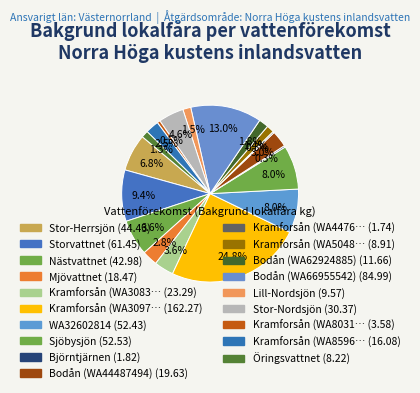

How many segments does this pie chart have?

19